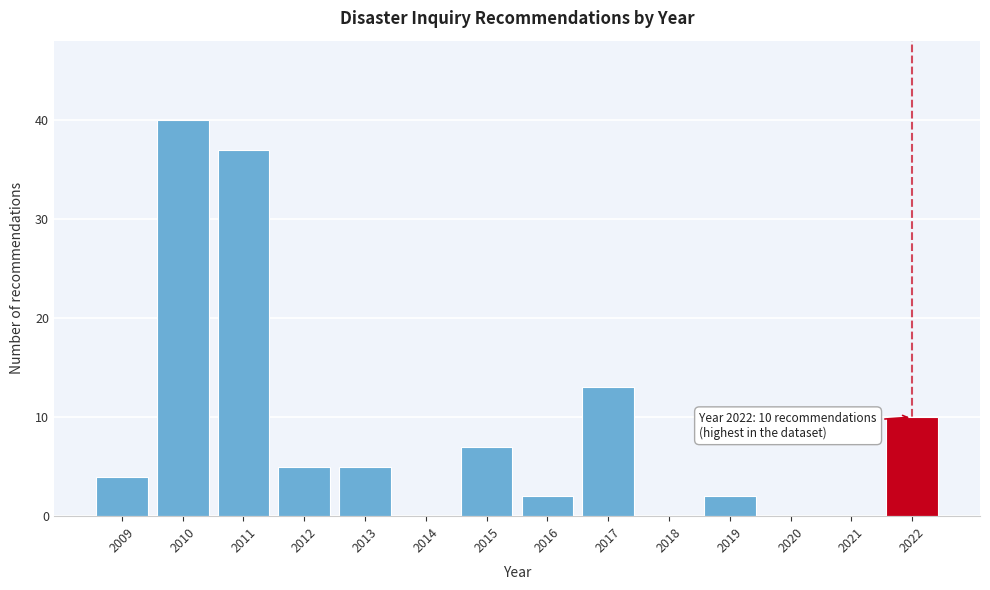

Reading right to left, extract all data points from this chart.

2022=10	2021=0	2020=0	2019=2	2018=0	2017=13	2016=2	2015=7	2014=0	2013=5	2012=5	2011=37	2010=40	2009=4